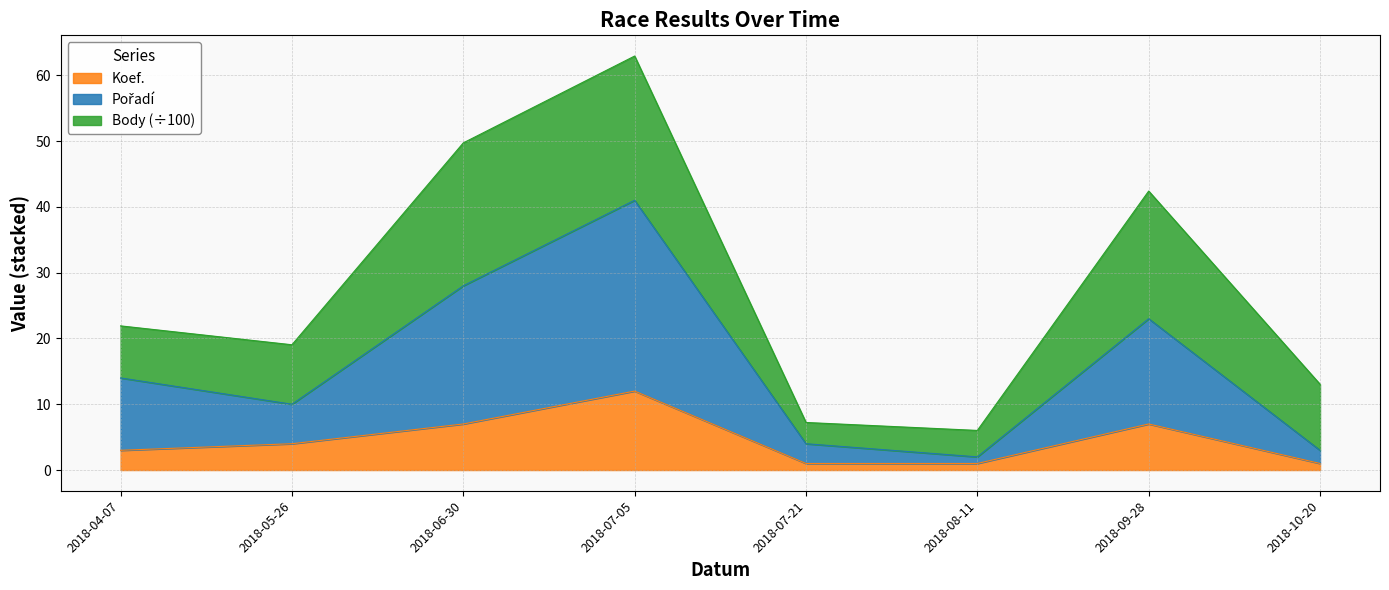

Which series has the widest spread of values?

Pořadí